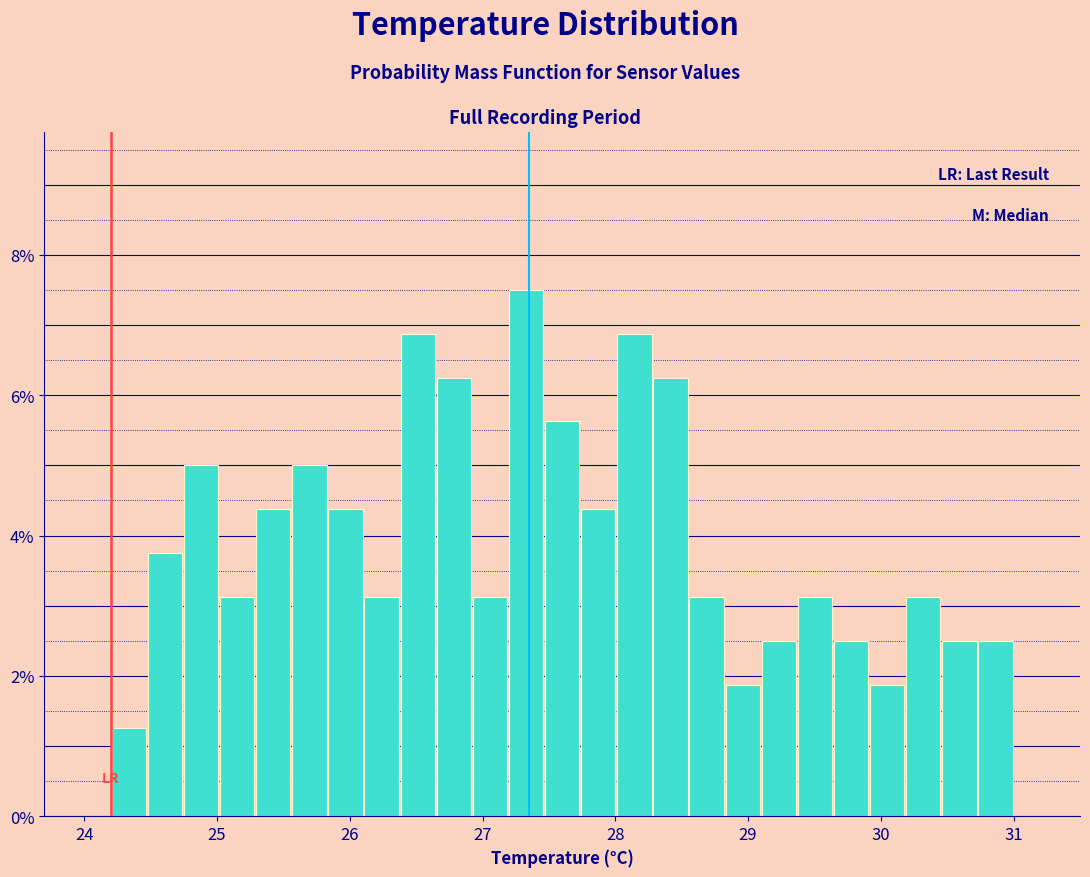

Around what value on the x-axis is the tallest bar? Give the approximate position of its centre, as read against the axis.

27.3